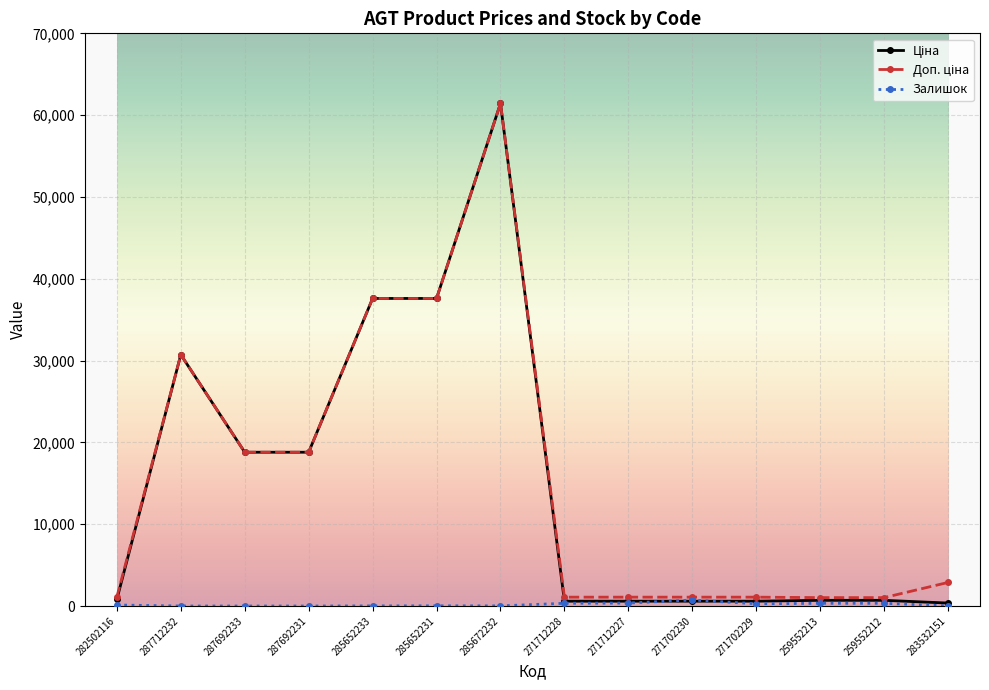

Count the number of categories in the chart.

14